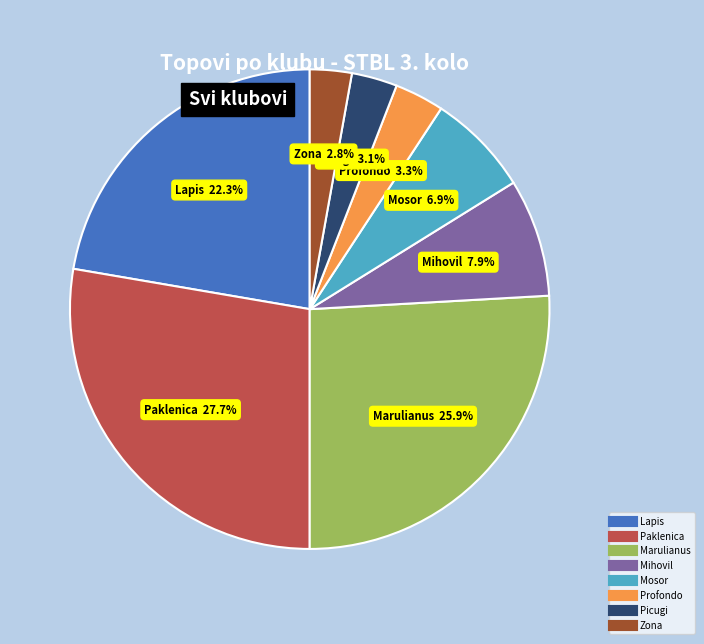

Combined, do Mihovil and Profondo account for over 50%?

No